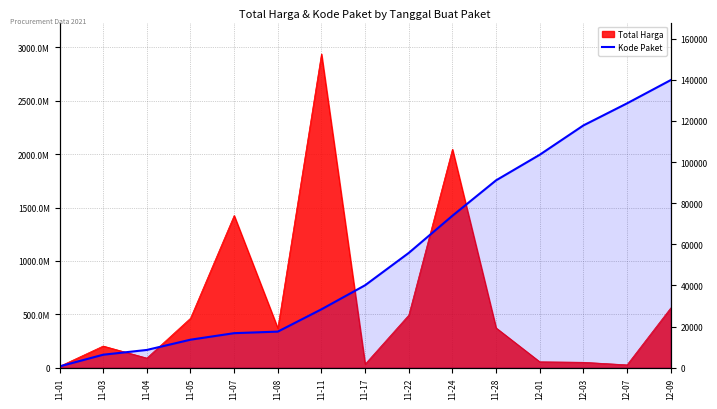

What is the maximum value shown in the chart?

139817